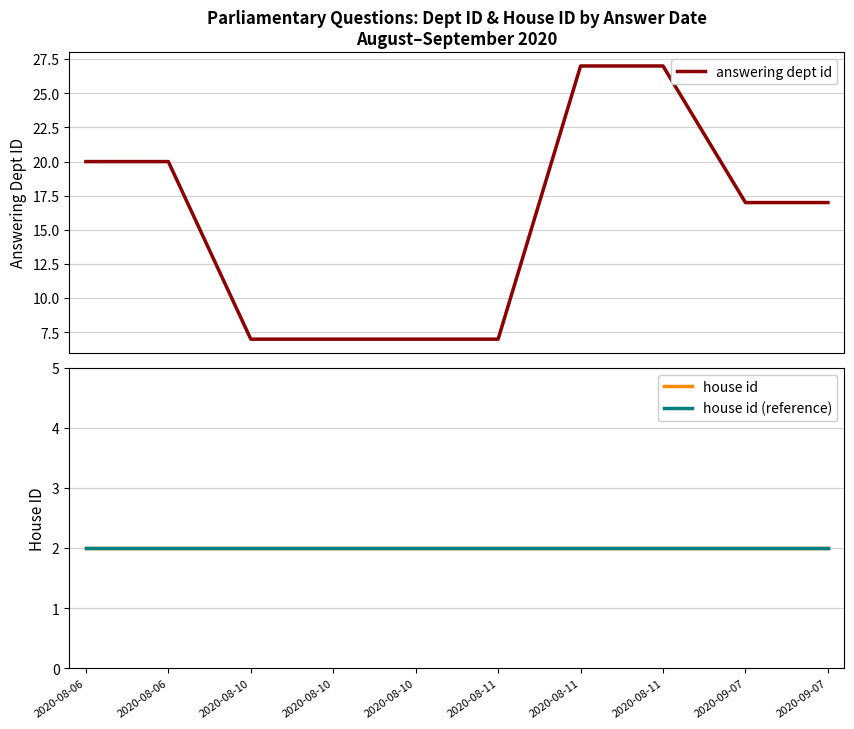

Rank the series at 2020-09-07 from highest to lowest value.

answering dept id, house id, house id (reference)